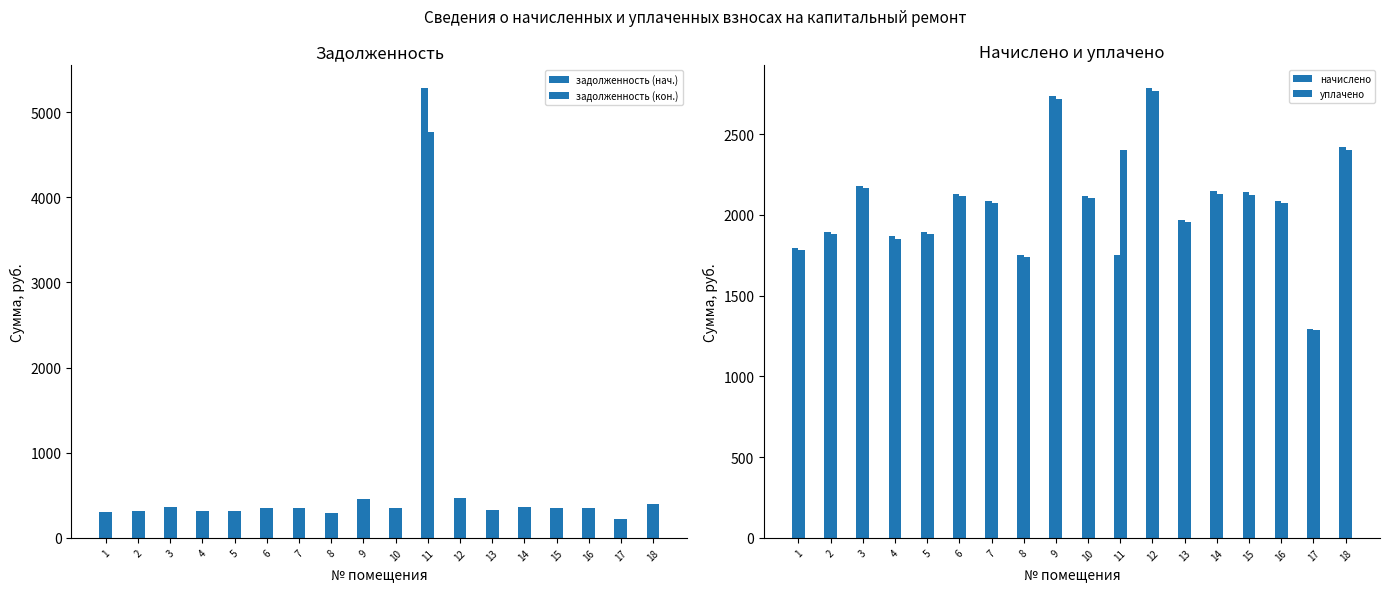

What is the minimum value shown in the chart?

216.0